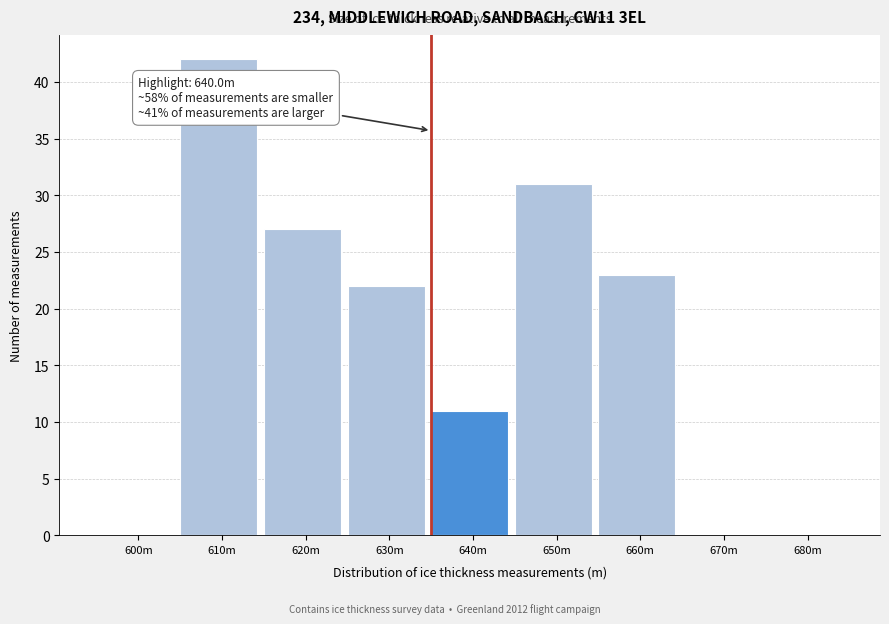

Reading right to left, extract all data points from this chart.

680m=0	670m=0	660m=23	650m=31	640m=11	630m=22	620m=27	610m=42	600m=0